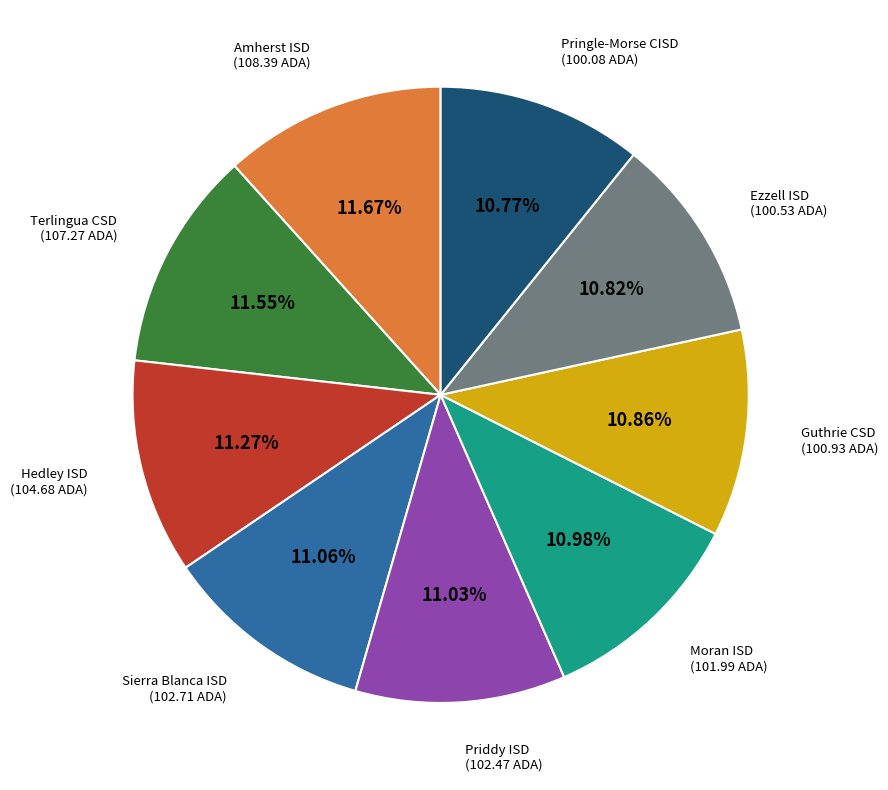

Is there a majority slice in this chart?

No